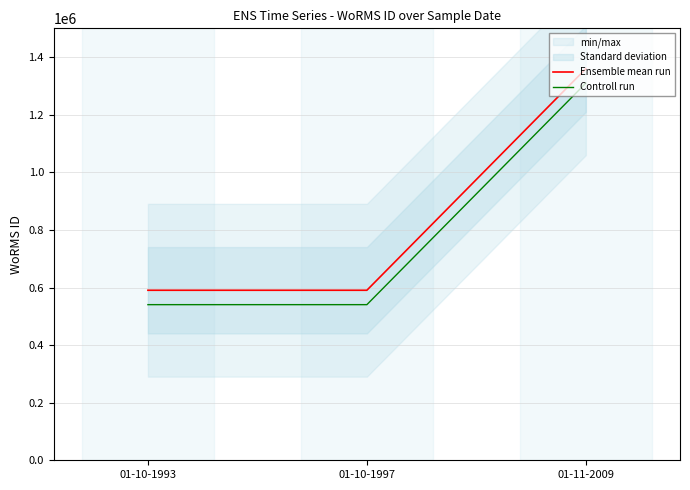

Does the chart display data point markers on the line(s)?

No